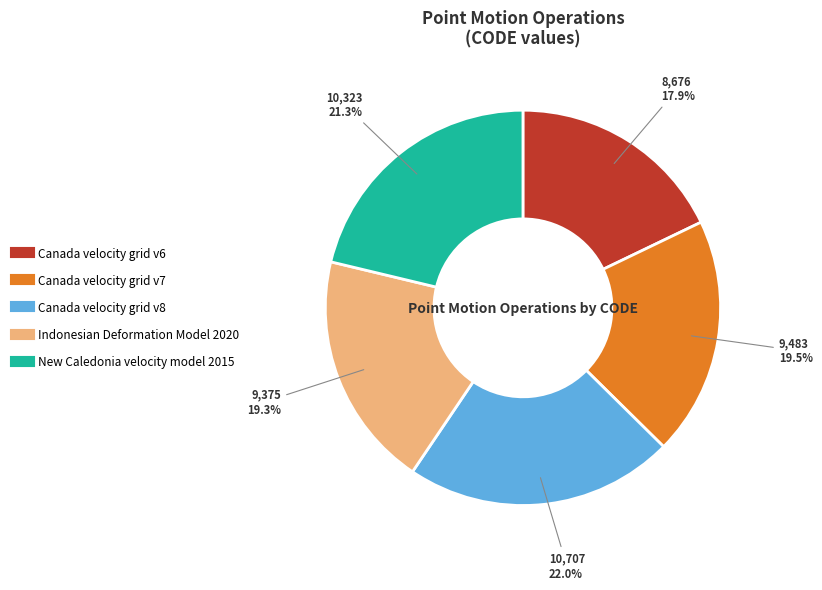

Is there a majority slice in this chart?

No